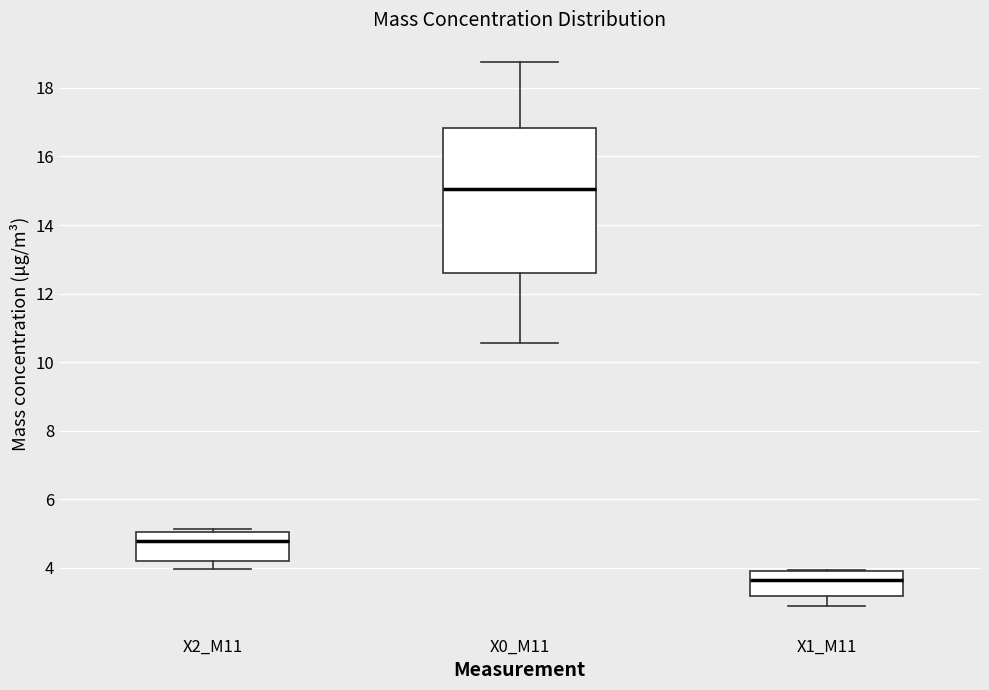

Comparing the boxes themselves (not the whiskers), which one is the tallest?

X0_M11